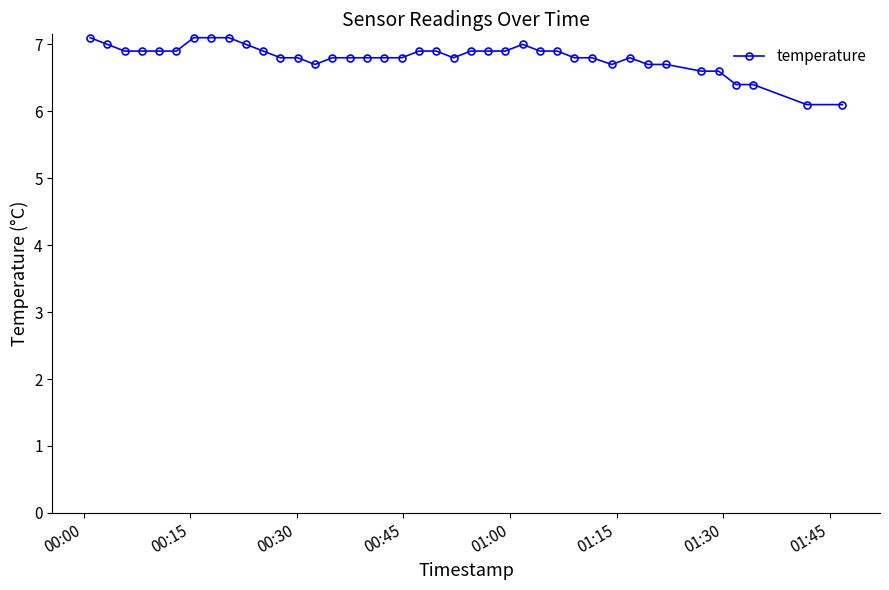

What is the value of the 22nd point from the left?

6.8